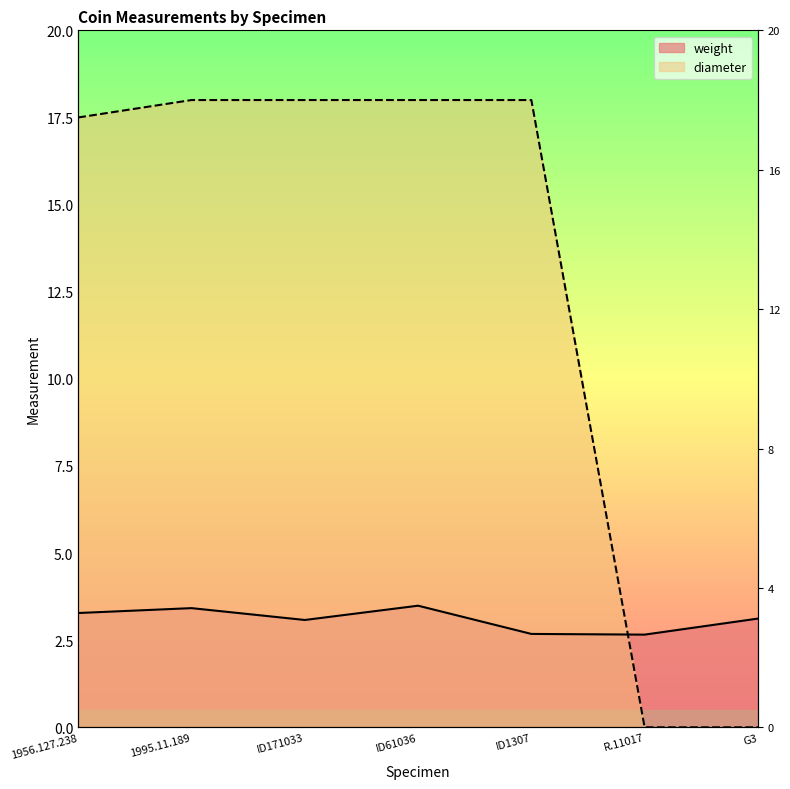

At G3, list the series in order from smallest to largest.

diameter, weight